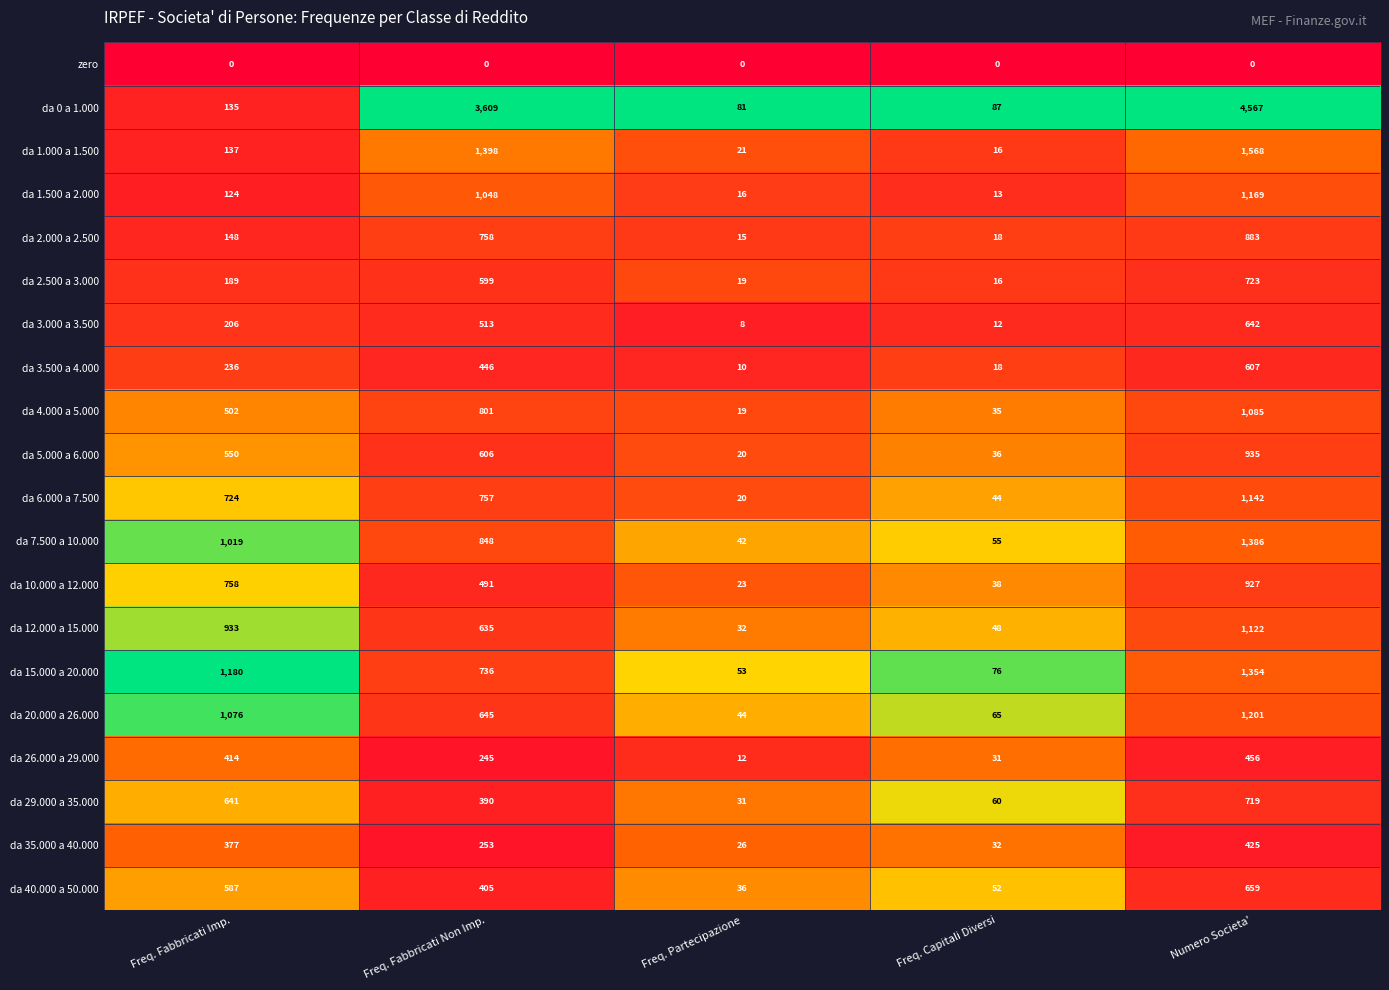

List the series in order of their peak value, highest first.

da 0 a 1.000, da 1.000 a 1.500, da 7.500 a 10.000, da 15.000 a 20.000, da 20.000 a 26.000, da 1.500 a 2.000, da 6.000 a 7.500, da 12.000 a 15.000, da 4.000 a 5.000, da 5.000 a 6.000, da 10.000 a 12.000, da 2.000 a 2.500, da 2.500 a 3.000, da 29.000 a 35.000, da 40.000 a 50.000, da 3.000 a 3.500, da 3.500 a 4.000, da 26.000 a 29.000, da 35.000 a 40.000, zero